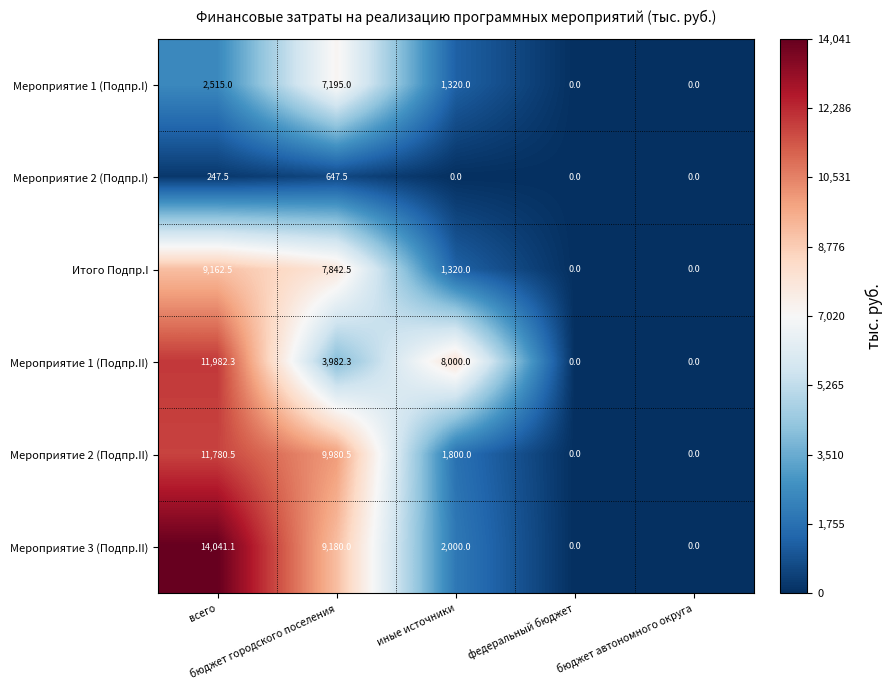

Count the Мероприятие 1 (Подпр.II) values in the range 0 to 8000.

4